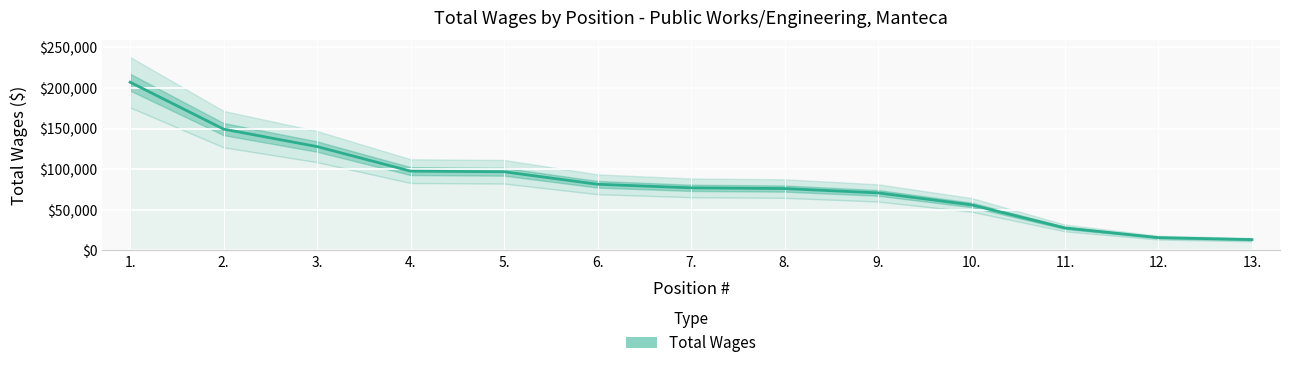

At which category does the chart reach its peak across all series?

1.